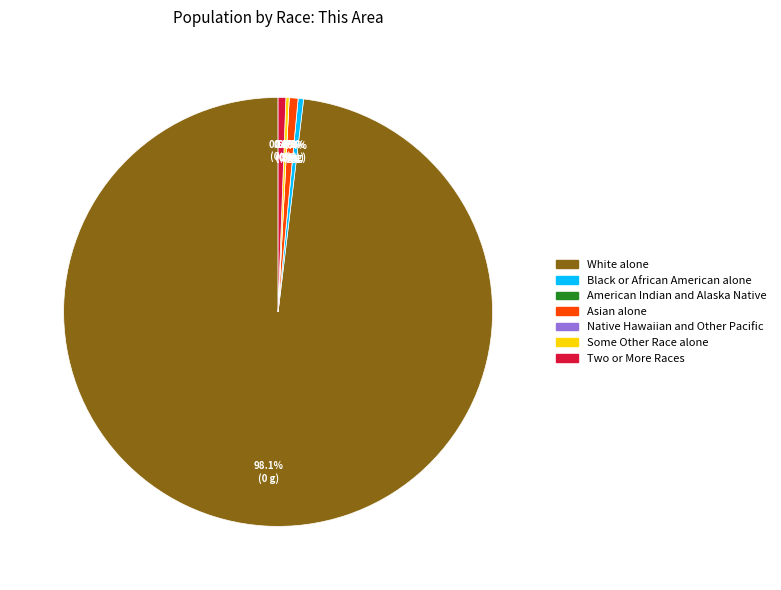

Is it true that Some Other Race alone is 0% of the pie?

True